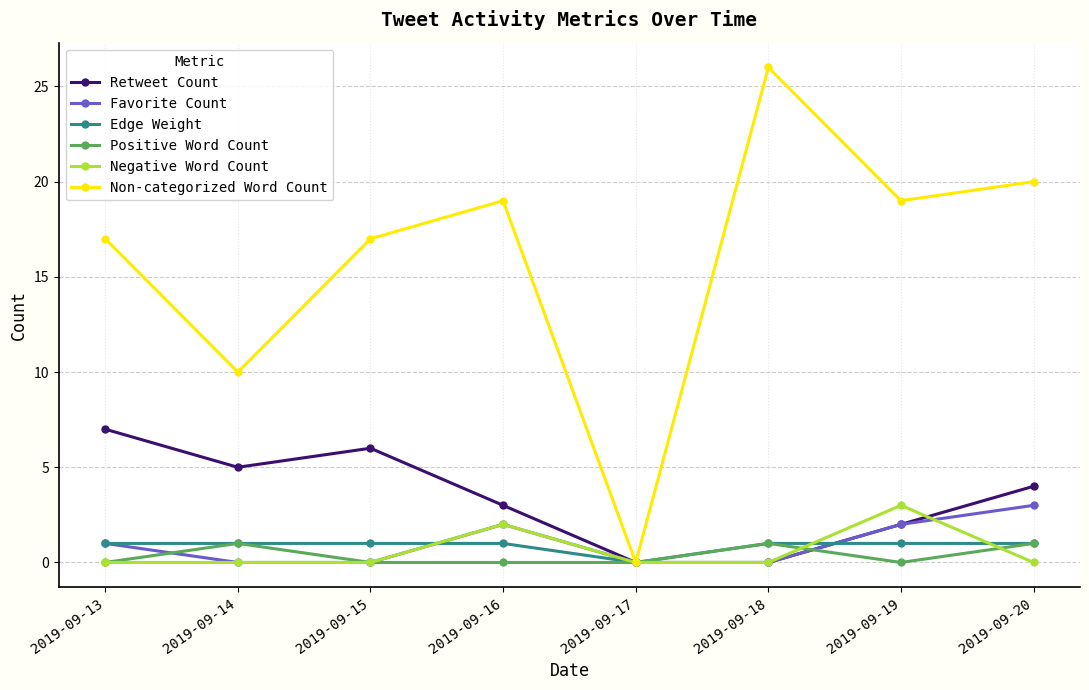

Which series has the largest range (max minus min)?

Non-categorized Word Count